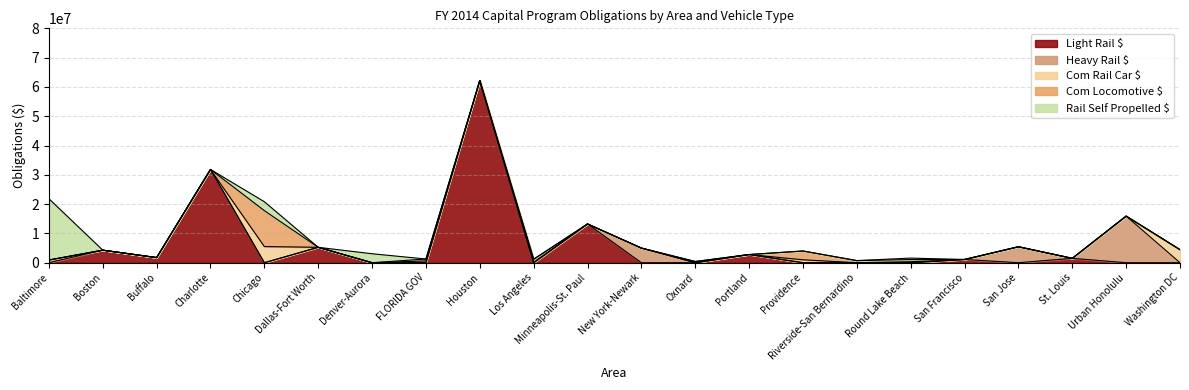

Where do Light Rail $ and Rail Self Propelled $ first cross each other?

Baltimore and Boston